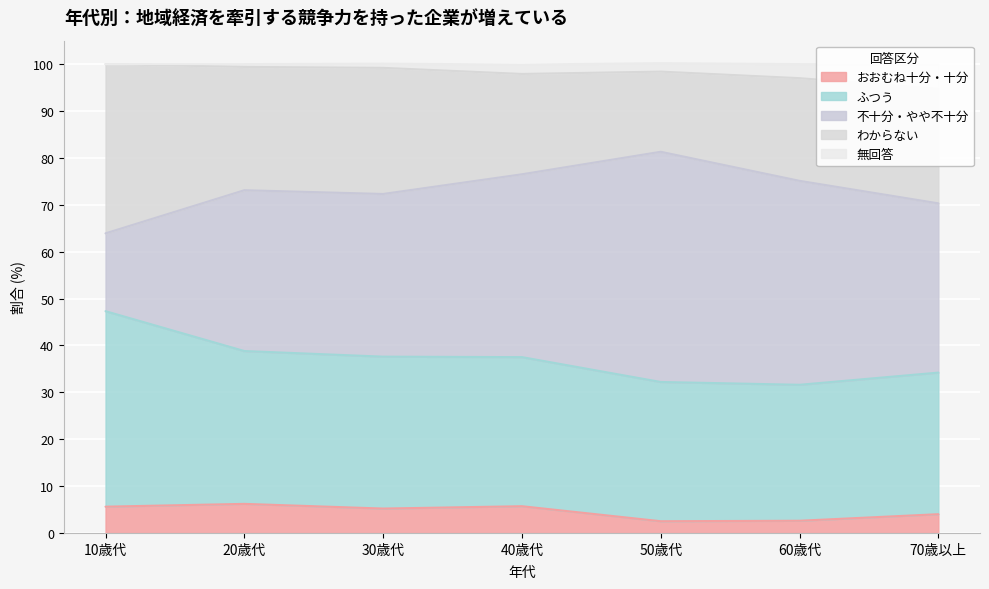

At how many categories does at least one series exceed 34?

7